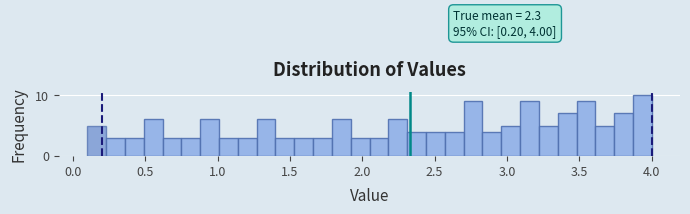

Read against the x-axis, roughly where is the centre of the tallest bar?

3.95